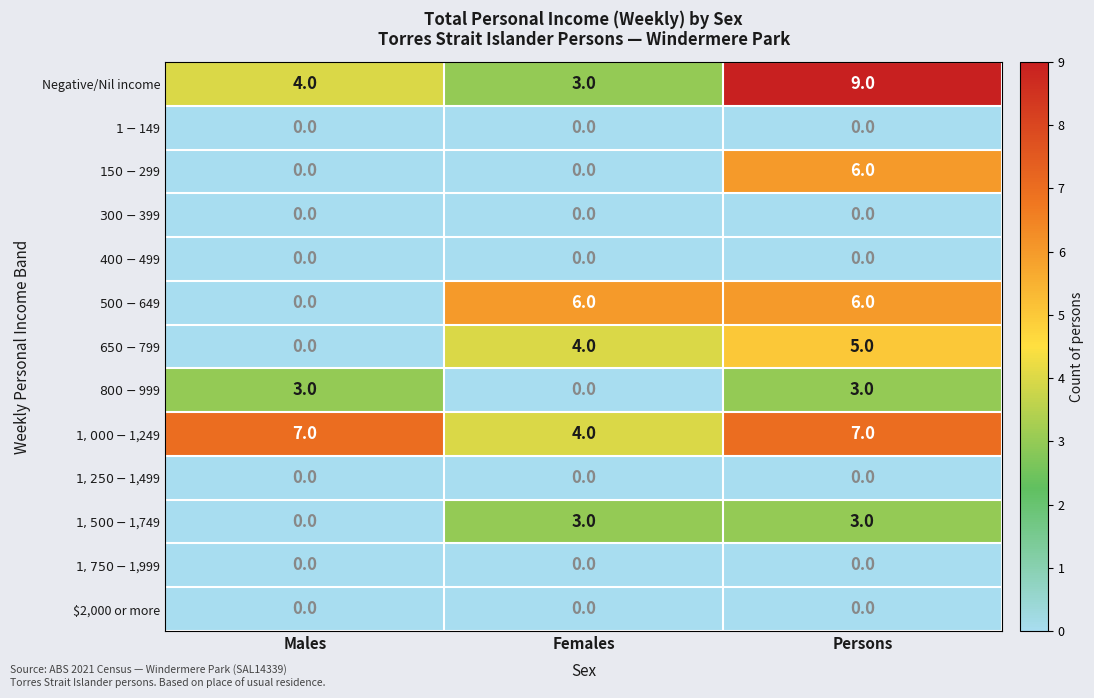

What is the greatest value displayed?

9